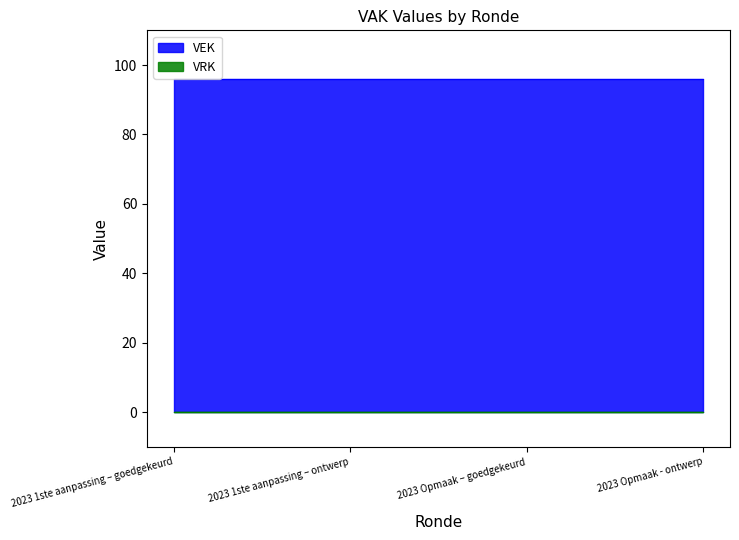

How many lines are shown in the chart?

2